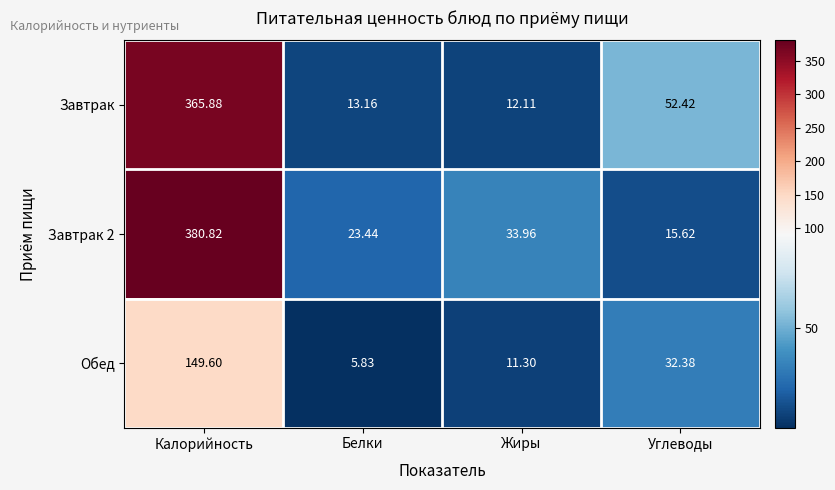

Which series changed the most between Калорийность and Жиры?

Завтрак